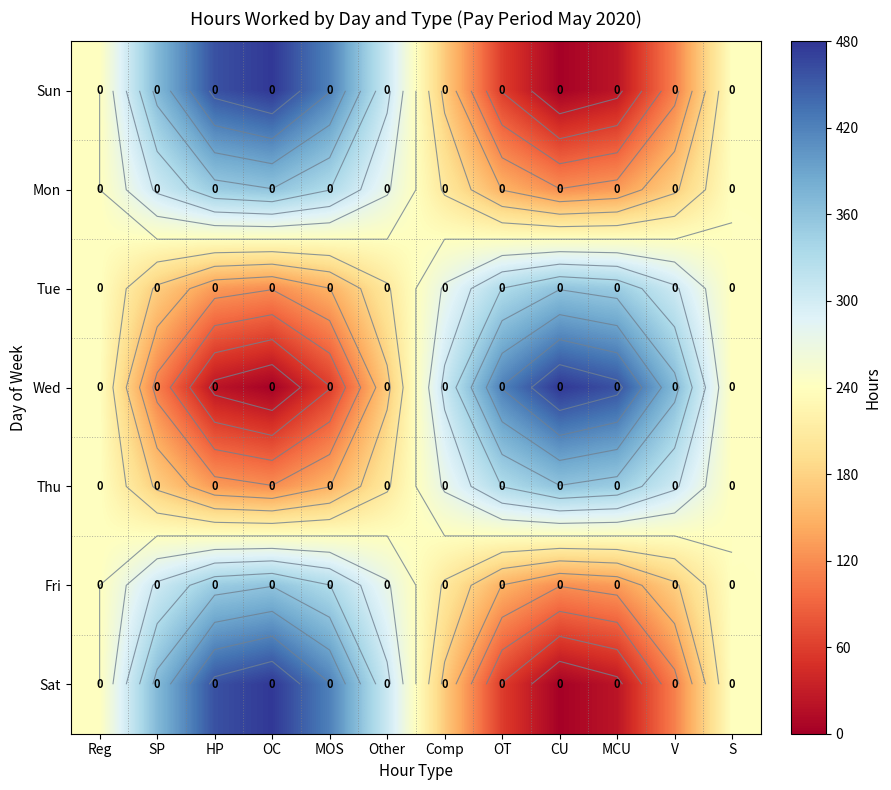

What is the highest value of the Tue series?

358.8